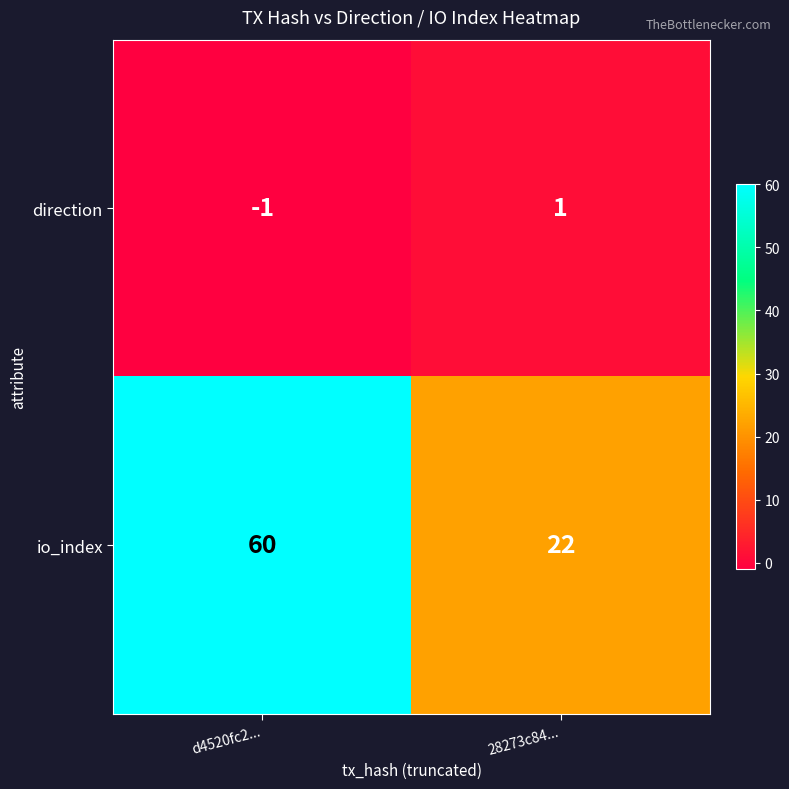

What is the spread (max minus min) of values at d4520fc2...?

61